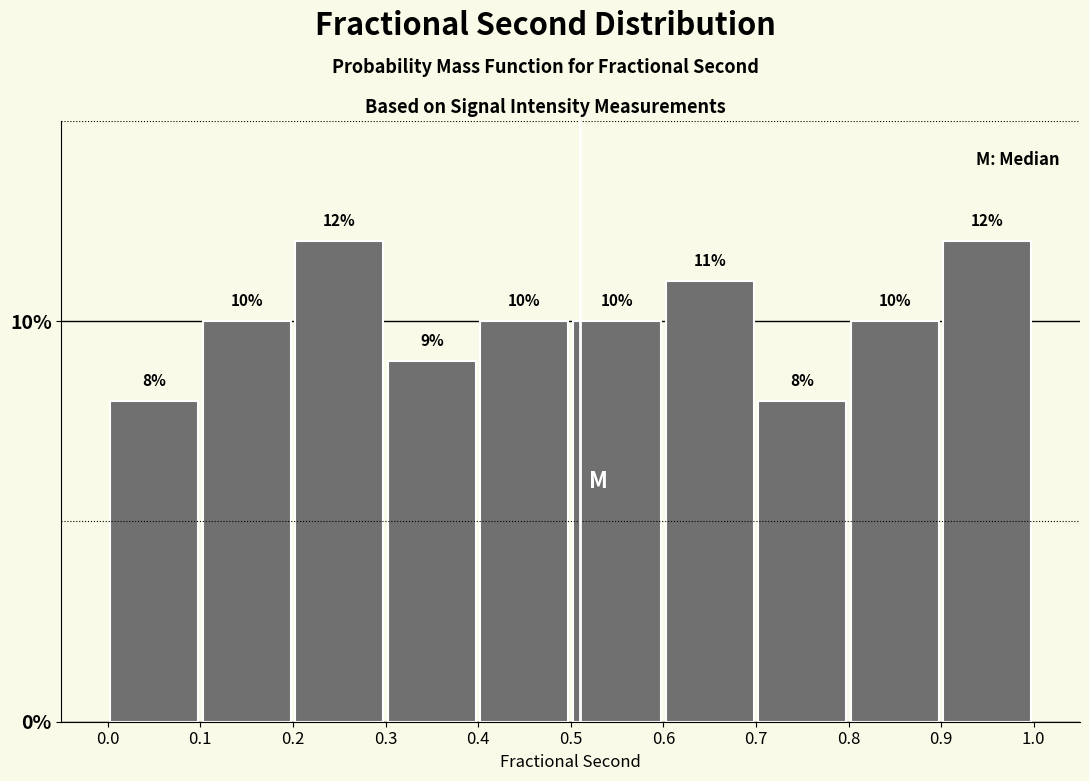

Reading left to right, transcribe this chart: for each bar, give the range it covers on the x-axis and its height.

0.0 to 0.1: 8
0.1 to 0.2: 10
0.2 to 0.3: 12
0.3 to 0.4: 9
0.4 to 0.5: 10
0.5 to 0.6: 10
0.6 to 0.7: 11
0.7 to 0.8: 8
0.8 to 0.9: 10
0.9 to 1.0: 12